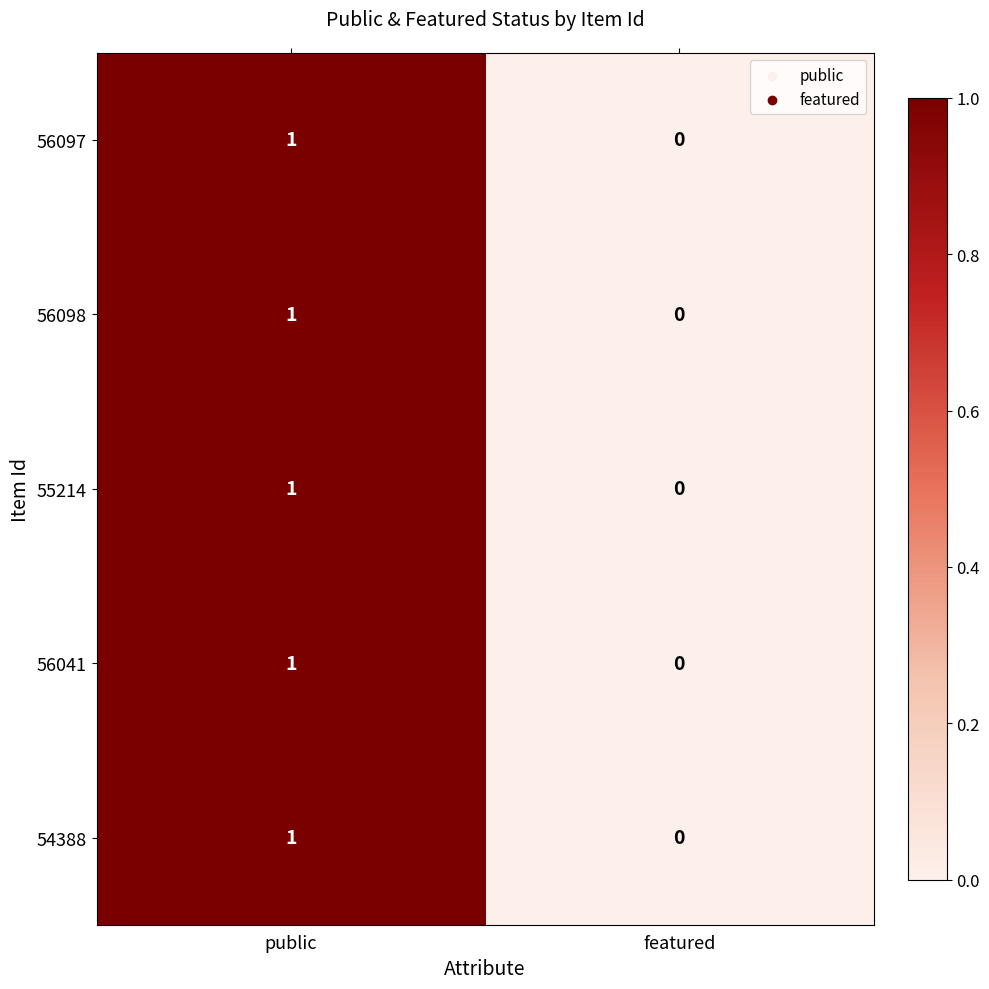

Reading left to right, extract all data points from this chart.

56097: public=1	featured=0
56098: public=1	featured=0
55214: public=1	featured=0
56041: public=1	featured=0
54388: public=1	featured=0